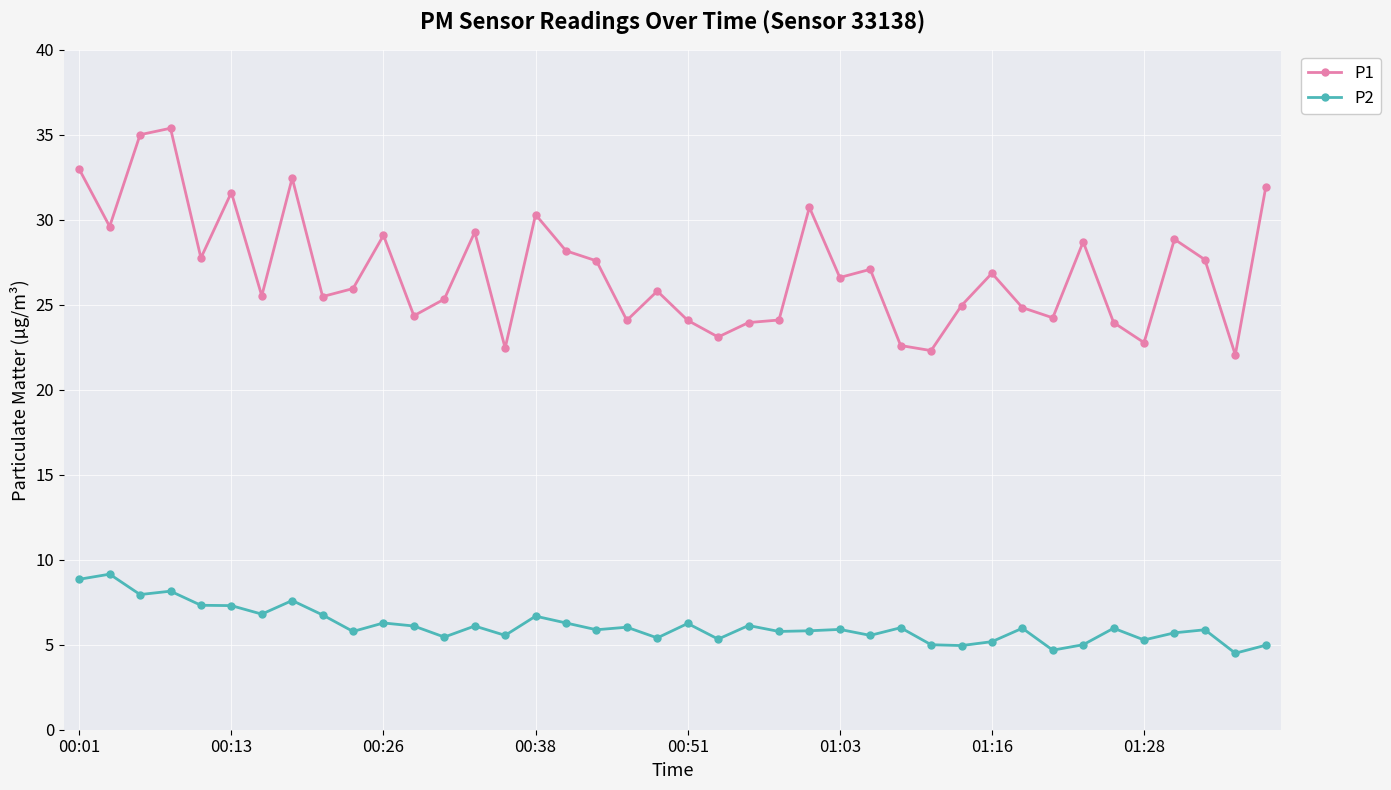

True or false: P1 and P2 intersect in this chart.

False